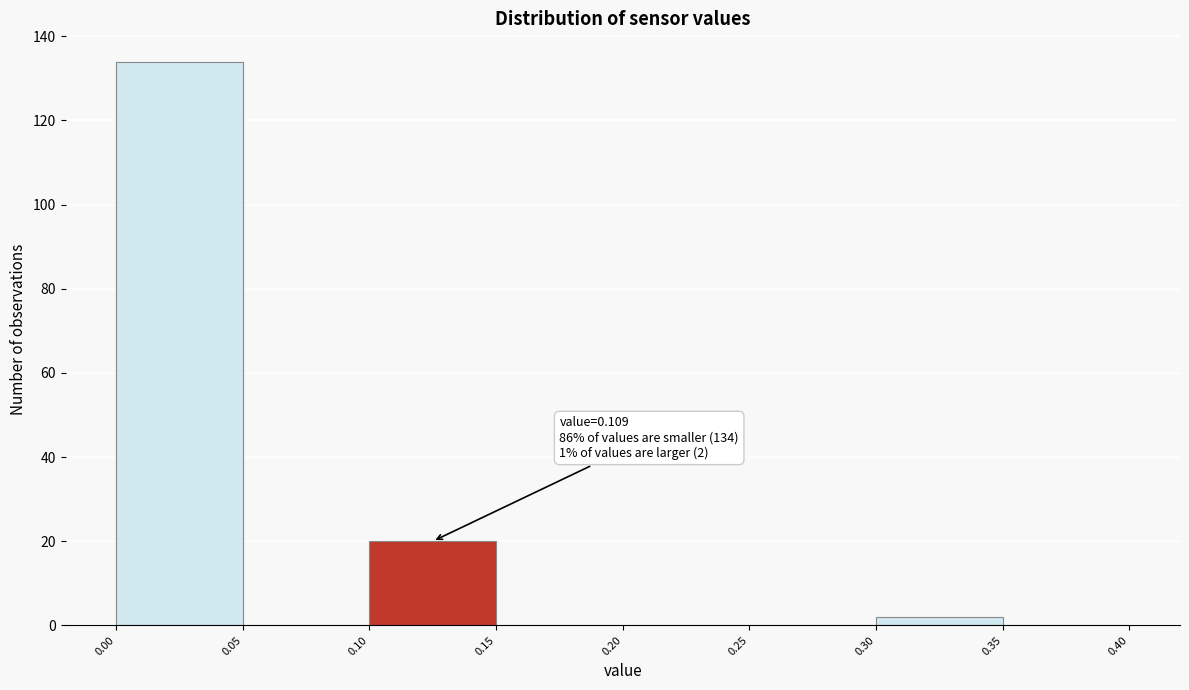

Over which range of the x-axis is the bar tallest?

0.00 to 0.05